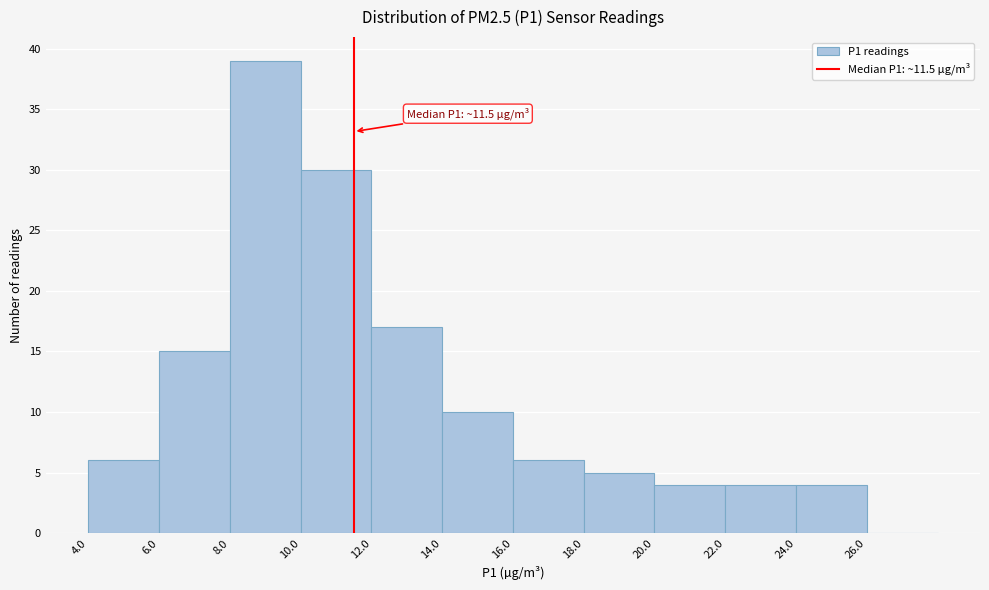

Over which range of the x-axis is the bar tallest?

8 to 10